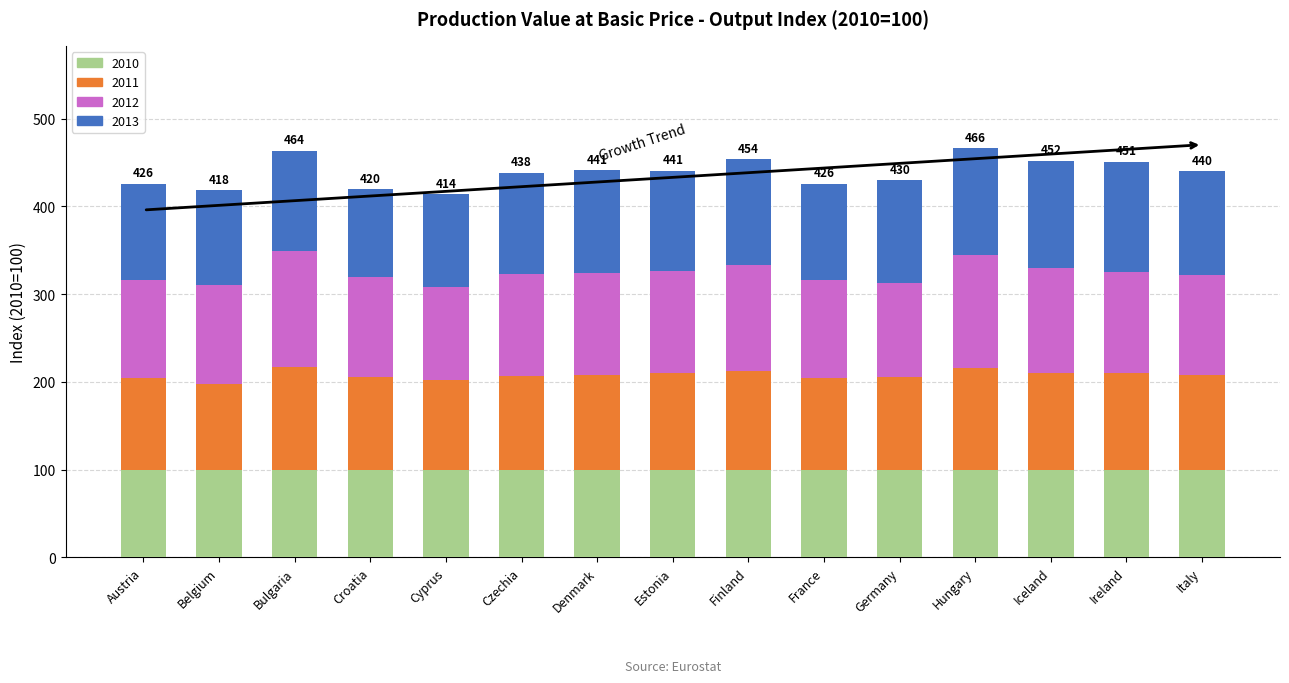

How many bars are there in total?

15